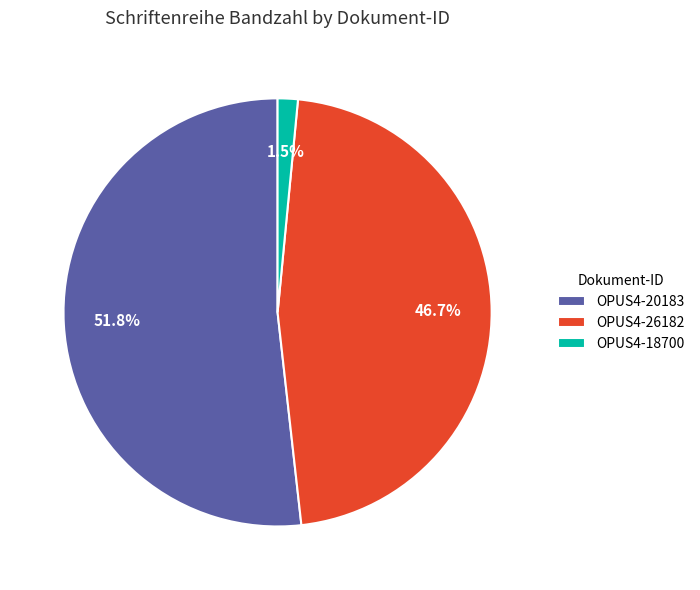

Does any single category account for the majority?

Yes